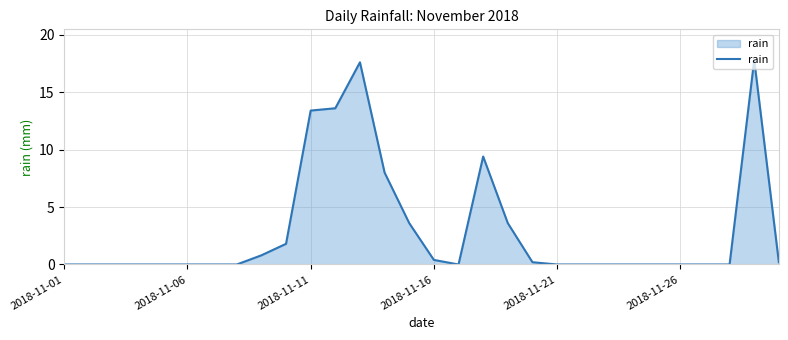

What is the maximum value shown in the chart?

17.8